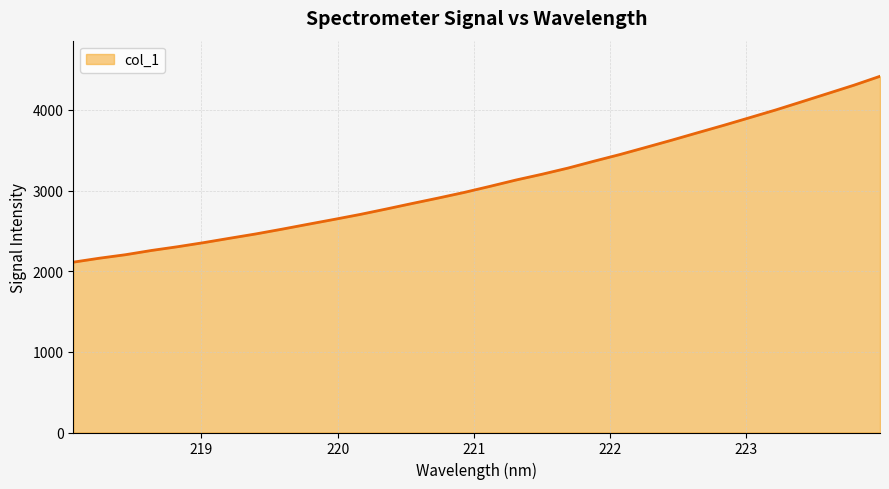

What is the difference between the maximum and minimum values?

2305.2